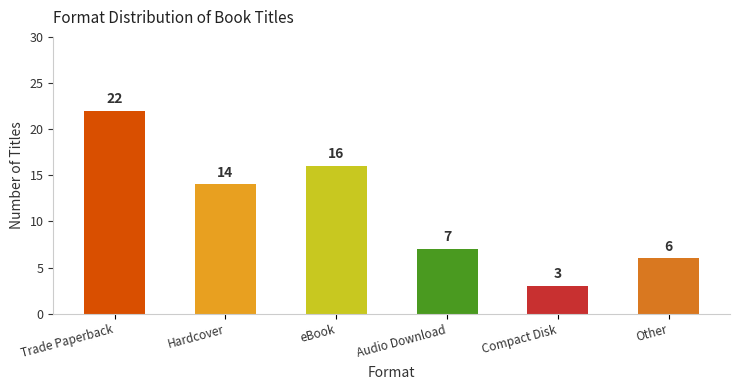

Does the chart contain stacked bars?

No